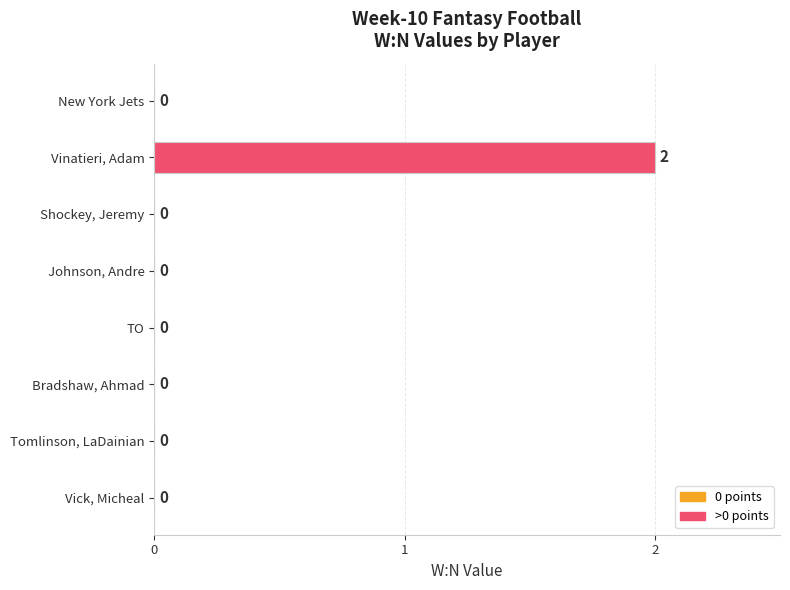

The value at Vinatieri, Adam is 3. True or false?

False